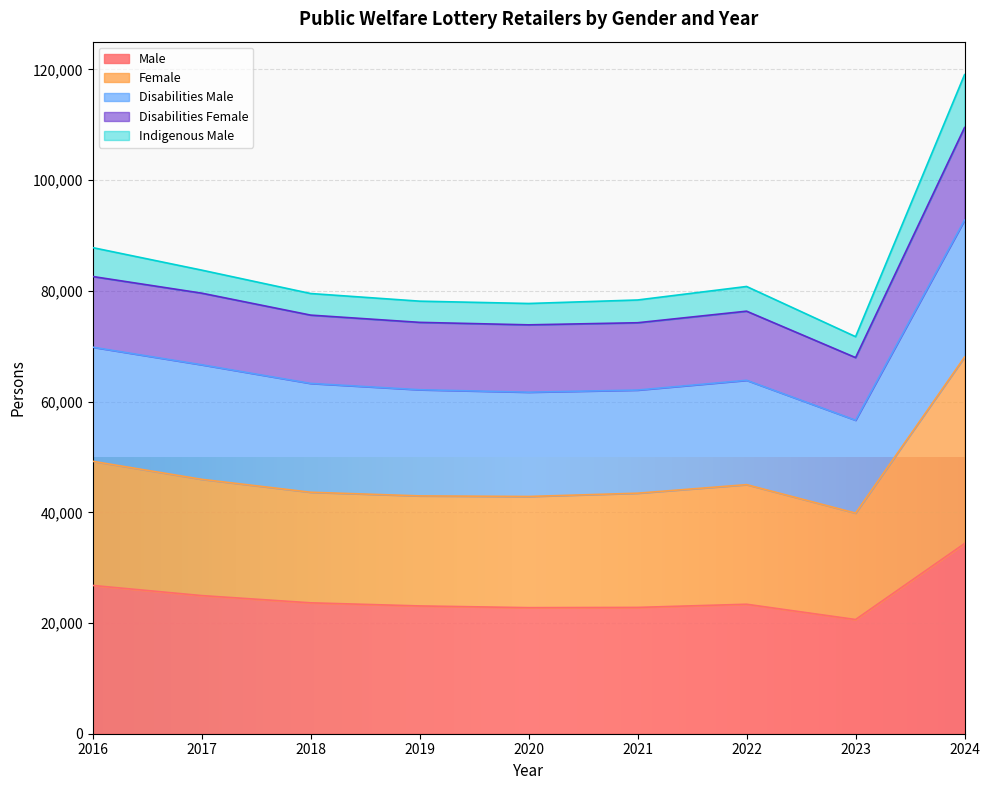

What is the spread (max minus min) of values at 2020?

54948